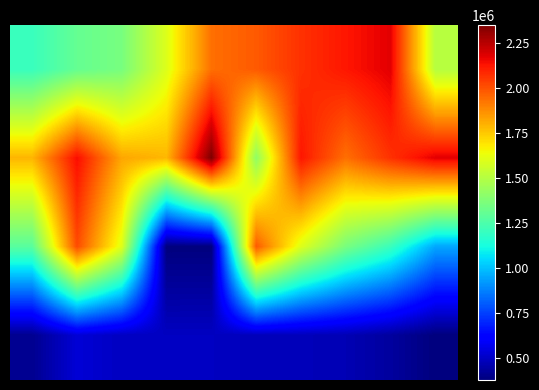

At how many categories does at least one series exceed 1771712?

10